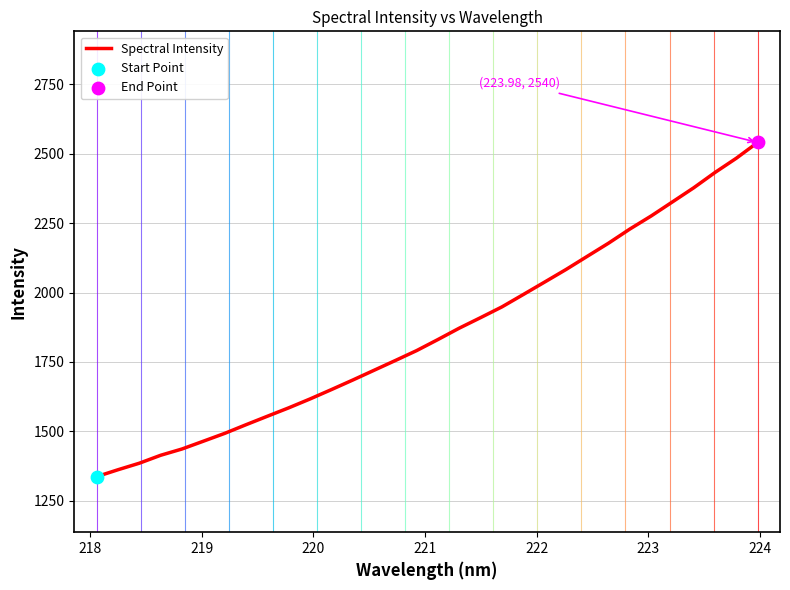

What is the greatest value displayed?

2540.5